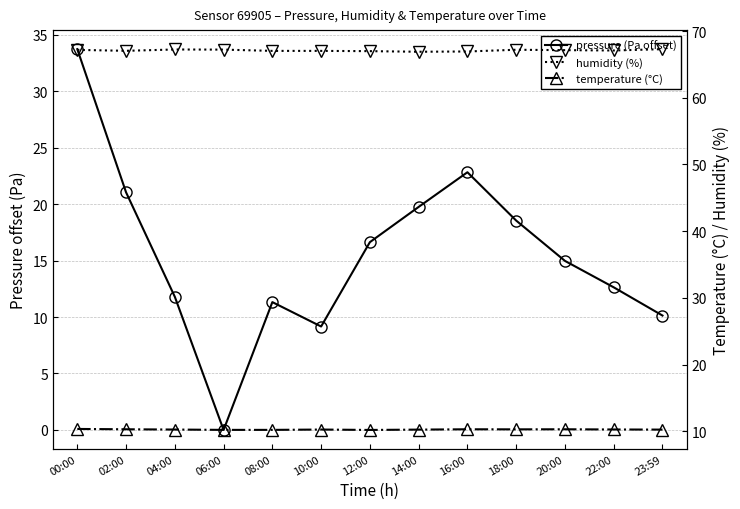

The humidity (%) series shows 67.3 at 23:59. True or false?

True